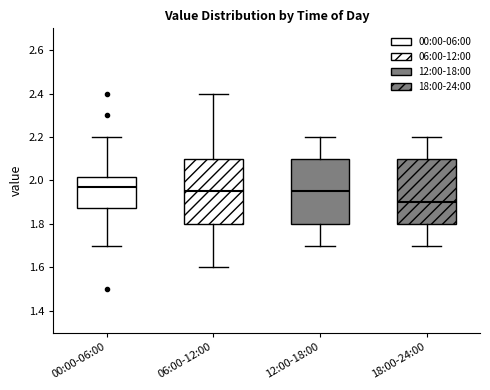

Reading left to right, read every box against the y-axis: the position of its median line, the range the box covers, and the ends of its whiskers. The values are not printed on the chart, so give them approximately, as read against the axis.

00:00-06:00: median 1.98, box 1.88 to 2.02, whiskers 1.70 to 2.20
06:00-12:00: median 1.96, box 1.80 to 2.10, whiskers 1.60 to 2.40
12:00-18:00: median 1.96, box 1.80 to 2.10, whiskers 1.70 to 2.20
18:00-24:00: median 1.90, box 1.80 to 2.10, whiskers 1.70 to 2.20